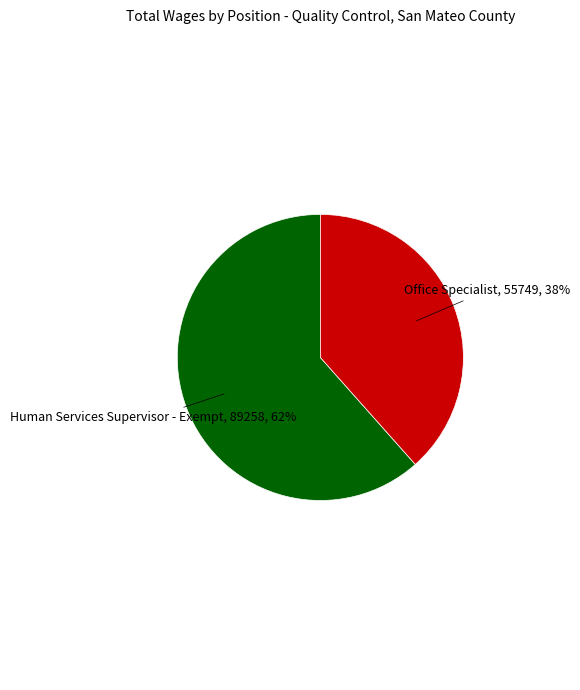

To the nearest percent, what is the average slice percentage?

50%